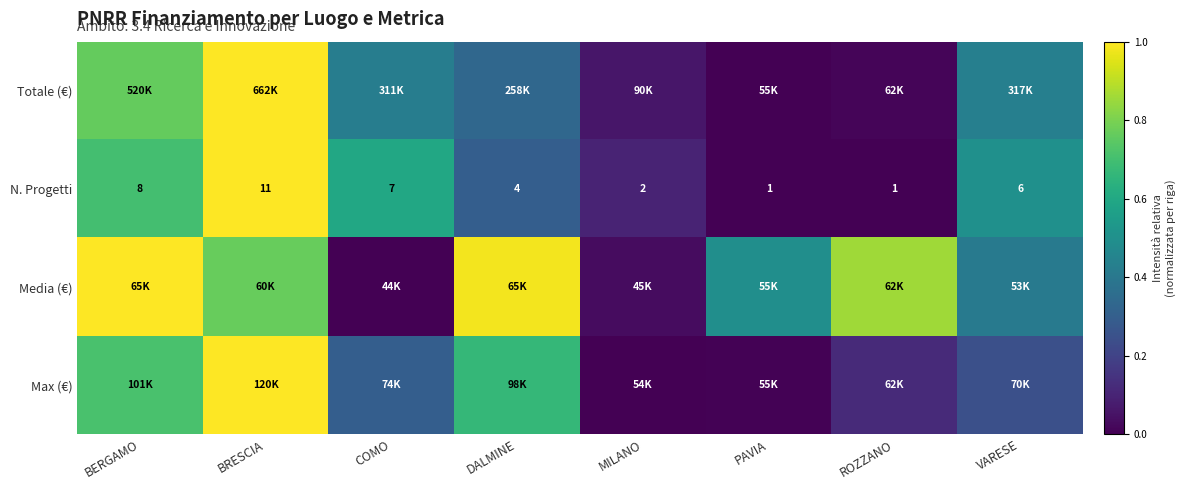

True or false: N. Progetti has a value of -0.5 at ROZZANO.

False